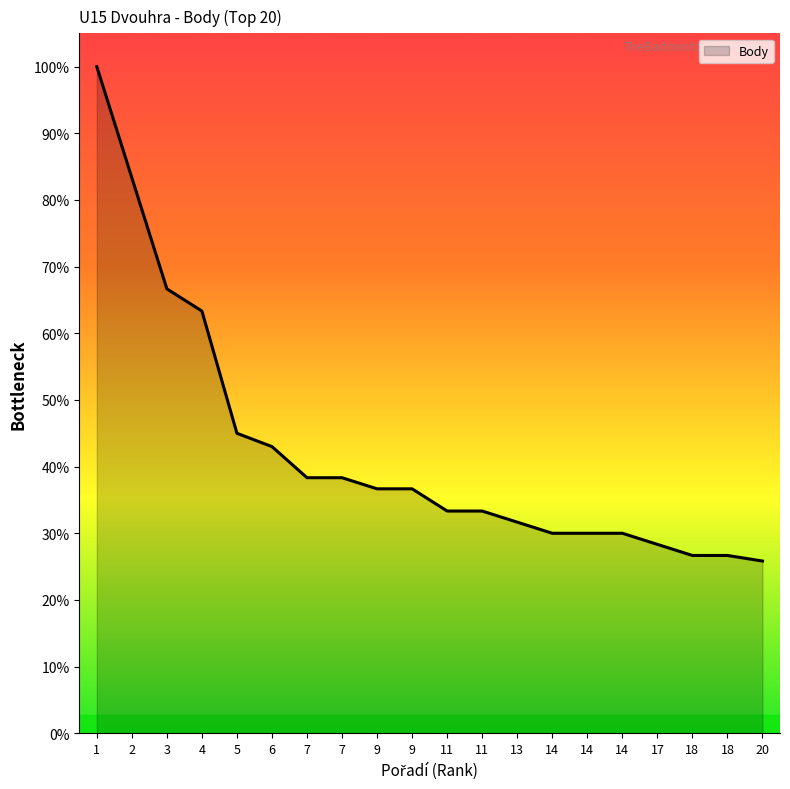

Is this an area chart (filled region under the line)?

Yes